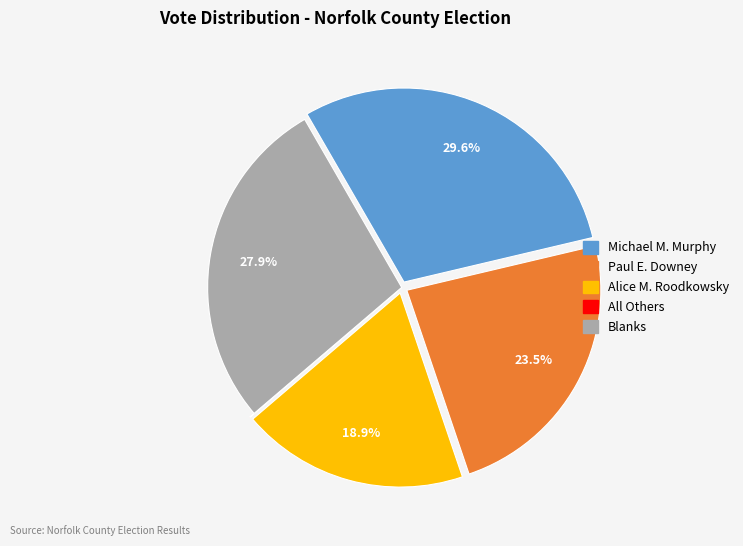

To the nearest percent, what is the average slice percentage?

20%